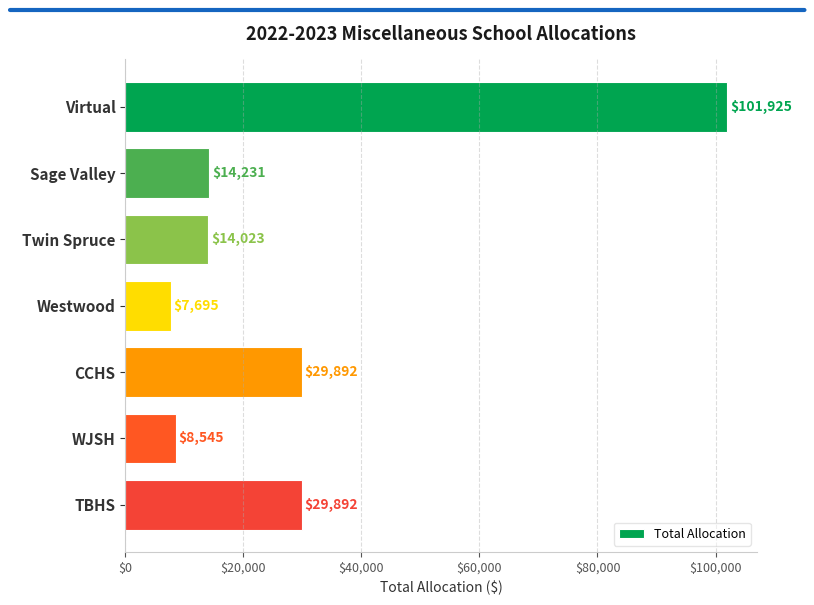

Reading bottom to top, list all the values displayed in this chart.

29892	8545	29892	7695	14023	14231	101925